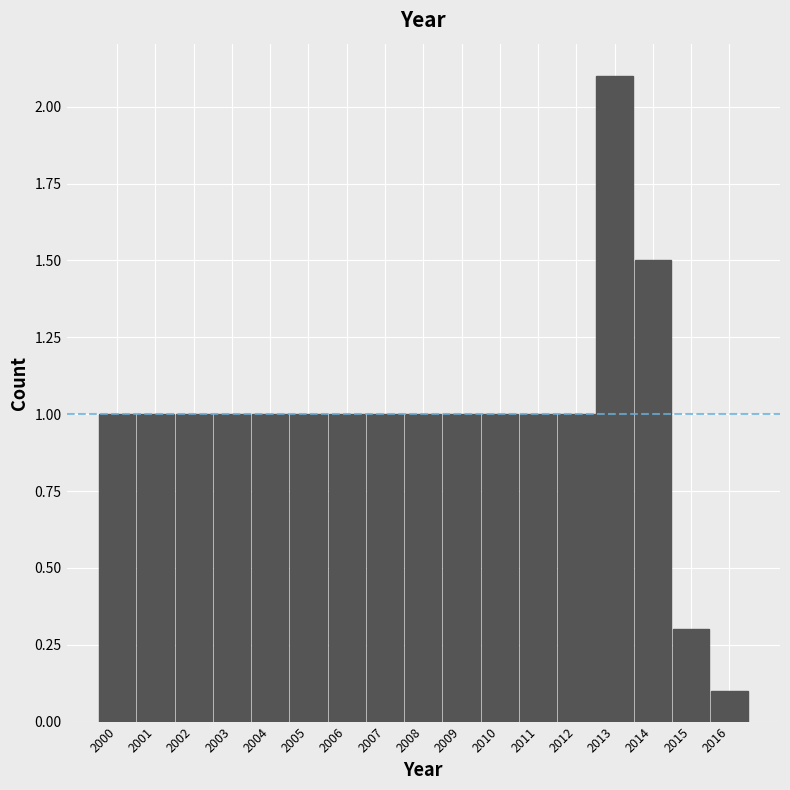

What is the height of the bar covering 2010.5 to 2011.5 on the x-axis? The values are not printed on the chart, so give them approximately, as read against the axis.

1.0